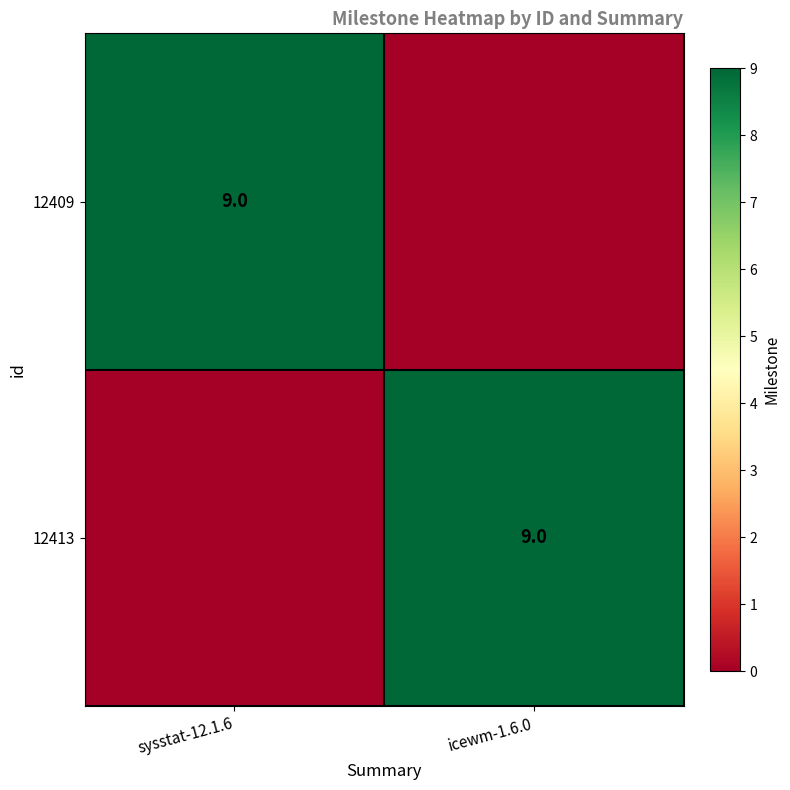

True or false: 12409 has a value of 9 at sysstat-12.1.6.

True